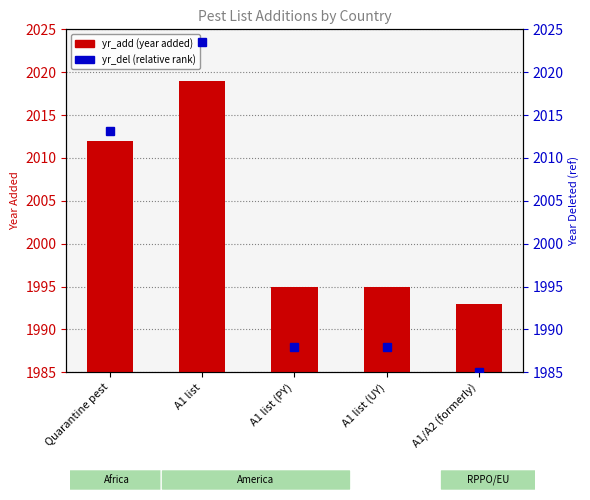

What is the difference between the maximum and minimum values?

26